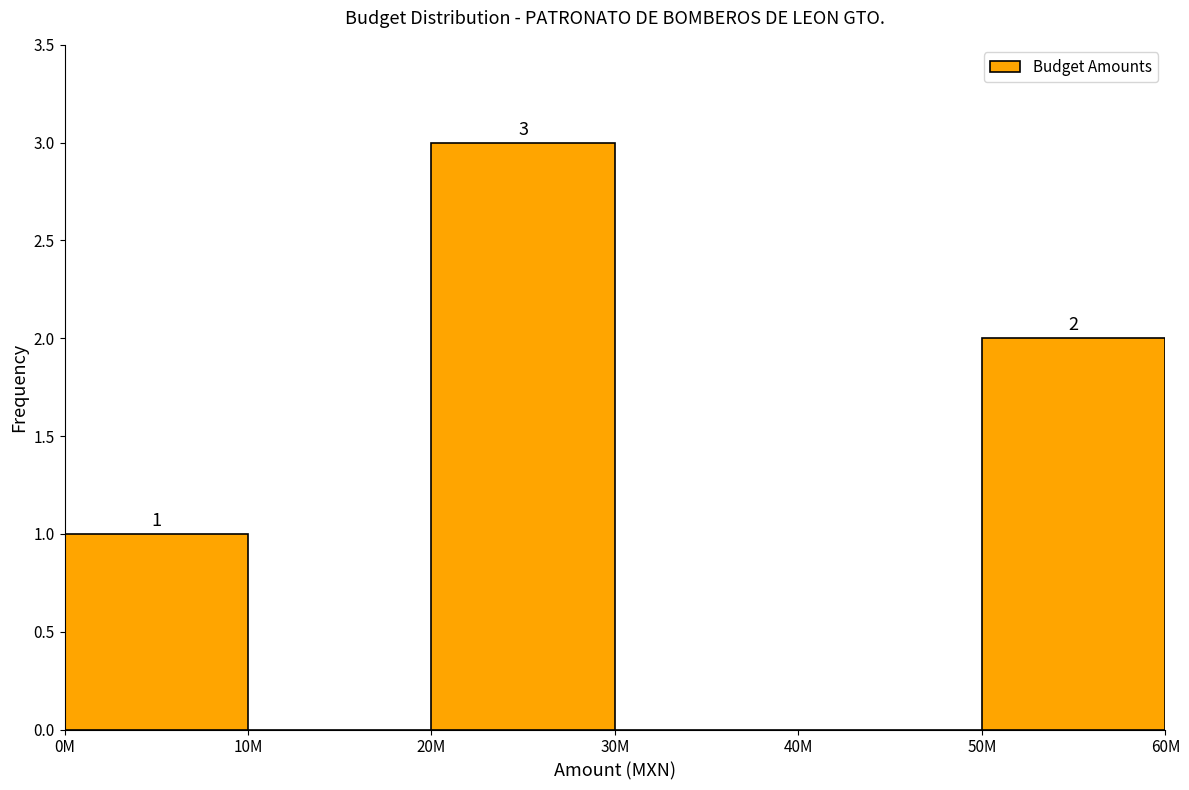

Reading left to right, transcribe all the data shown in this chart.

0M=1	10M=0	20M=3	30M=0	40M=0	50M=2